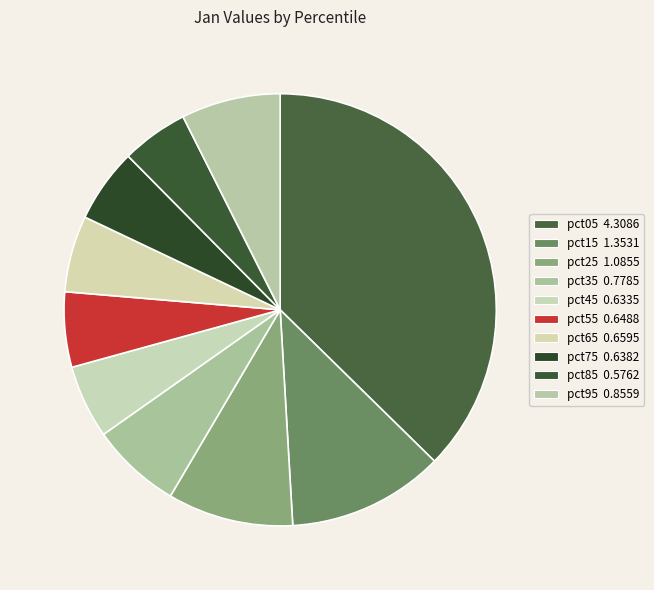

How many segments does this pie chart have?

10